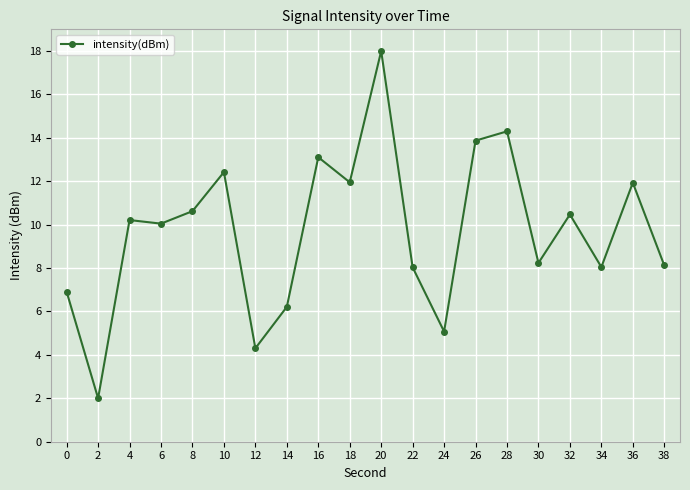

What is the ratio of the value at 20 to the value at 8?

1.7